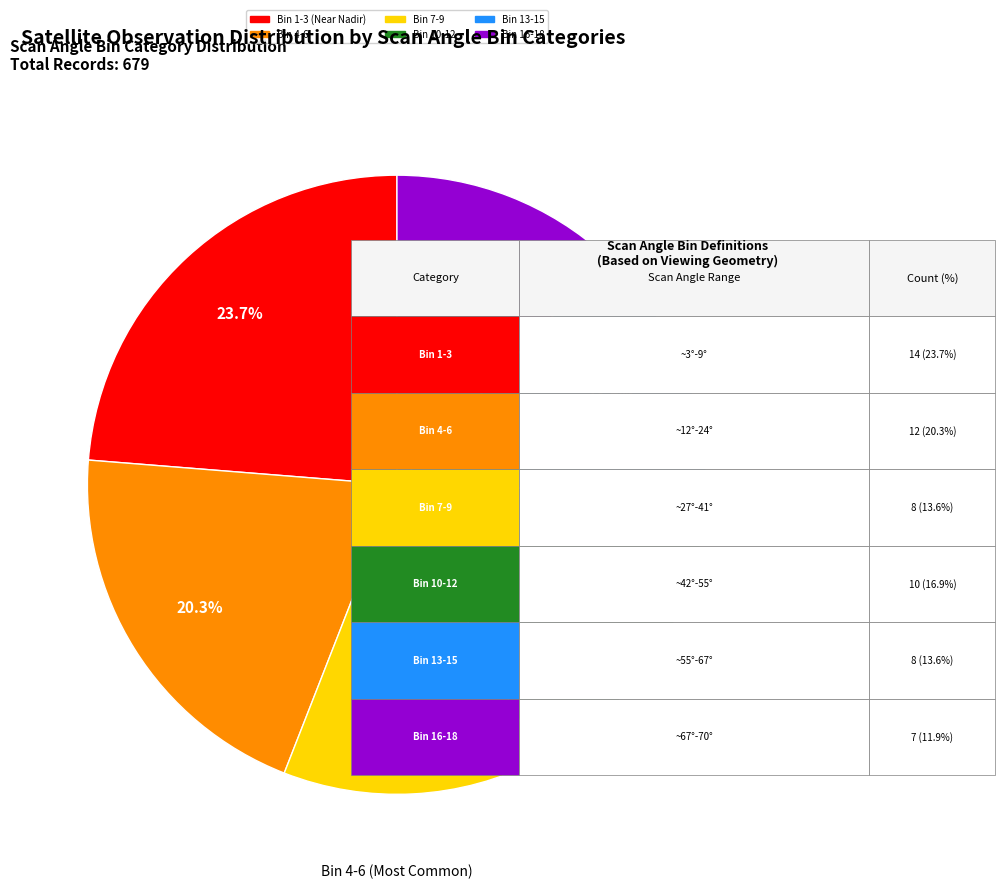

How many slices are in this pie chart?

6